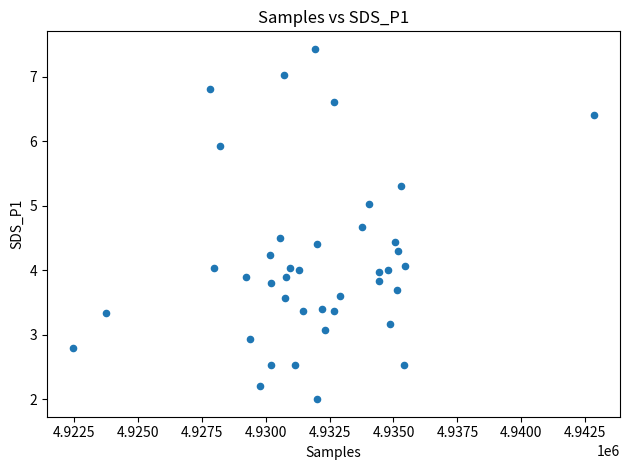

What is the range of Y values (max minus min)?

5.4